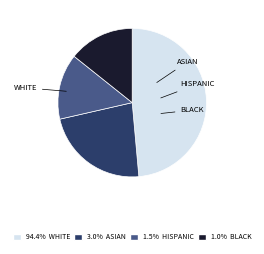

How many segments does this pie chart have?

4